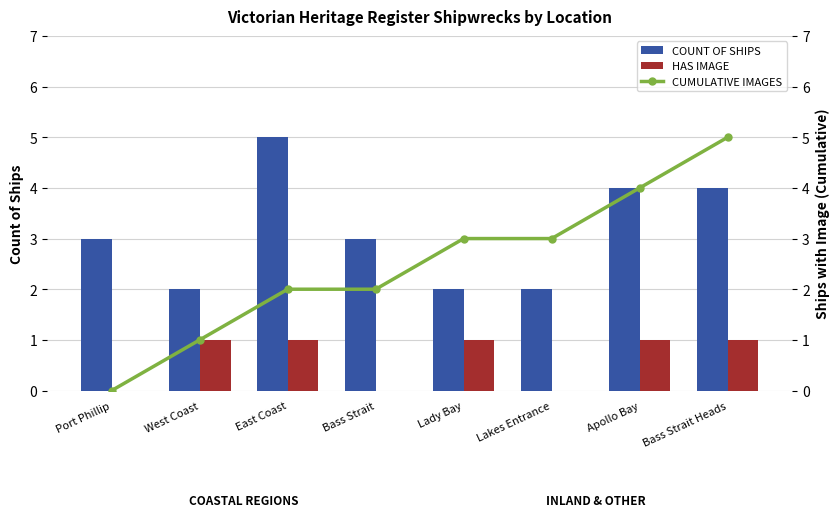

Reading left to right, what are all the values shown in this chart?

COUNT OF SHIPS: 3	2	5	3	2	2	4	4
HAS IMAGE: 0	1	1	0	1	0	1	1
CUMULATIVE IMAGES: 0	1	2	2	3	3	4	5